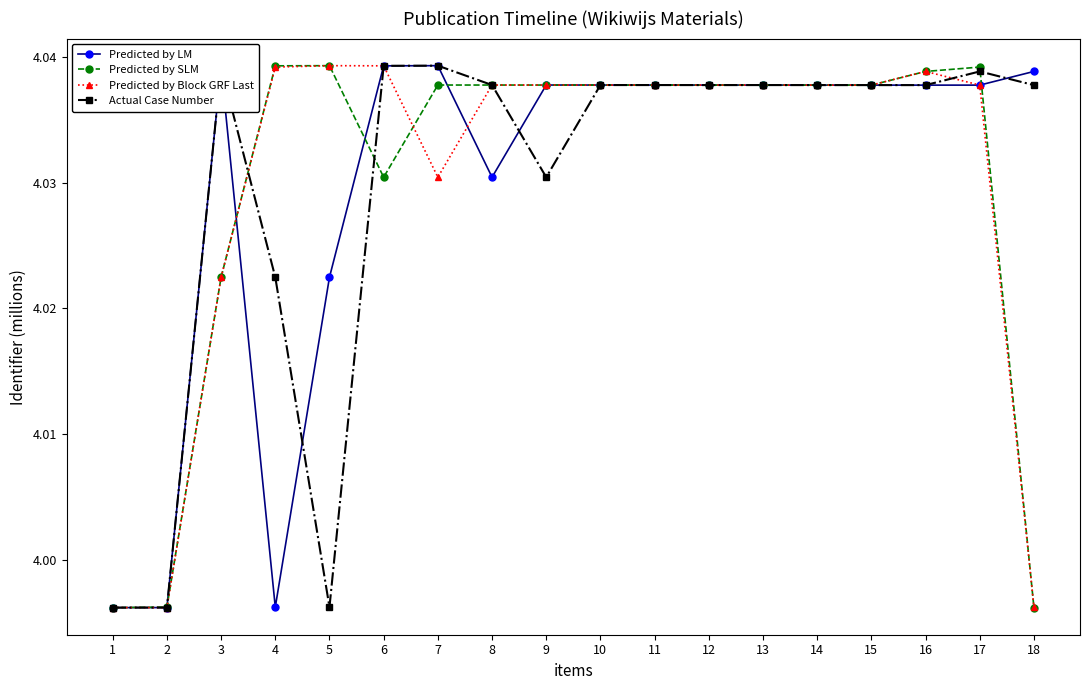

Is this an area chart (filled region under the line)?

No